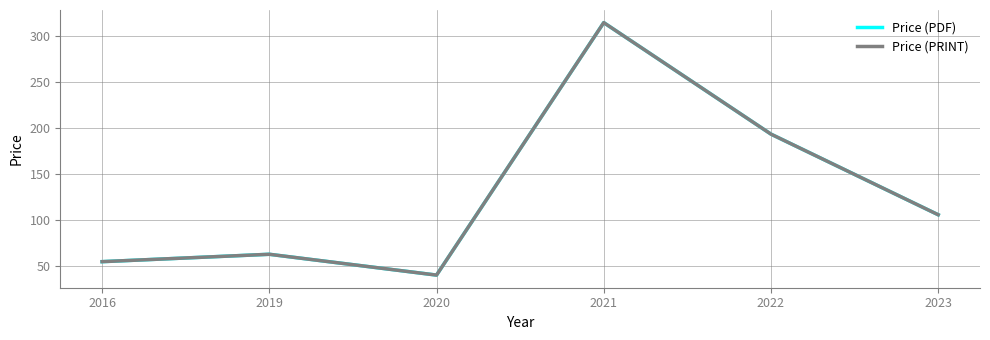

Reading left to right, transcribe all the data shown in this chart.

Price (PDF): 55.0	63.0	40.4	314.0	193.2	105.8
Price (PRINT): 55.0	63.0	40.4	314.0	193.2	105.8